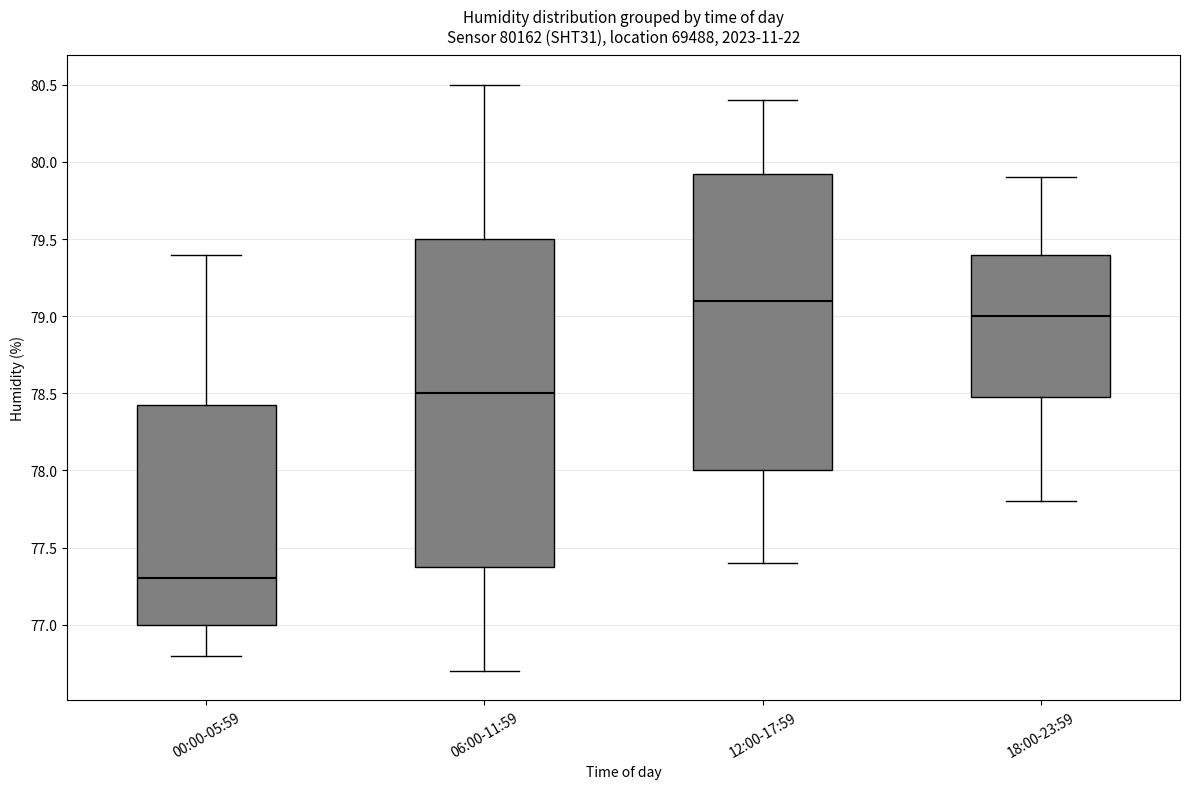

Comparing the boxes themselves (not the whiskers), which one is the tallest?

06:00-11:59